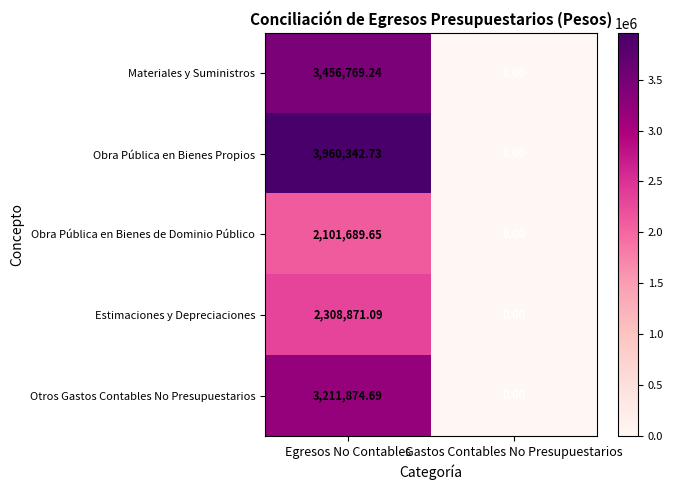

List the series in order of their peak value, highest first.

Obra Pública en Bienes Propios, Materiales y Suministros, Otros Gastos Contables No Presupuestarios, Estimaciones y Depreciaciones, Obra Pública en Bienes de Dominio Público